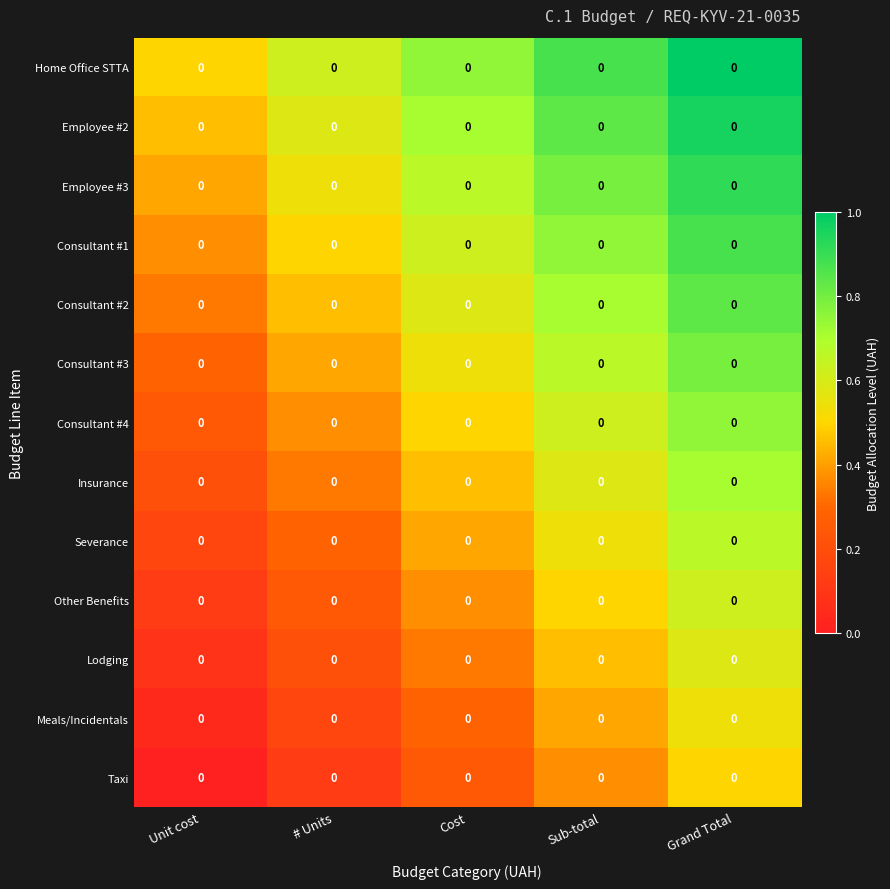

What is the sum of the Meals/Incidentals values at Cost and Sub-total?

0.7